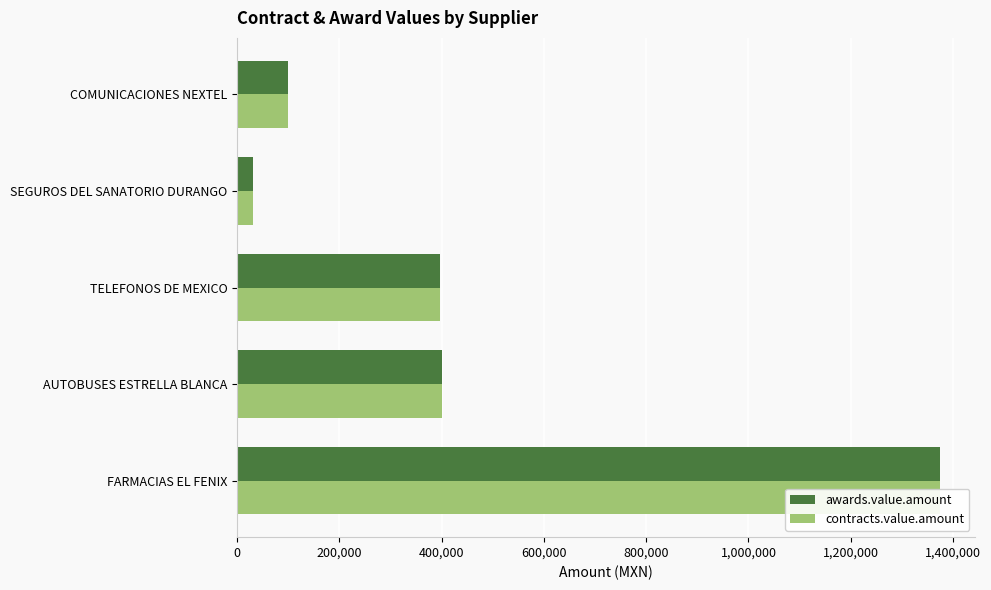

Between SEGUROS DEL SANATORIO DURANGO and COMUNICACIONES NEXTEL, which series saw the biggest shift?

awards.value.amount